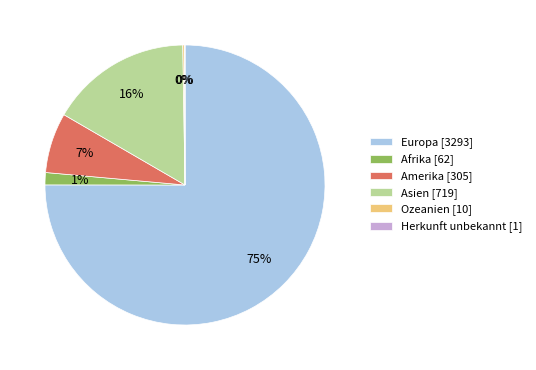

Is the sum of Europa [3293] and Amerika [305] greater than half?

Yes